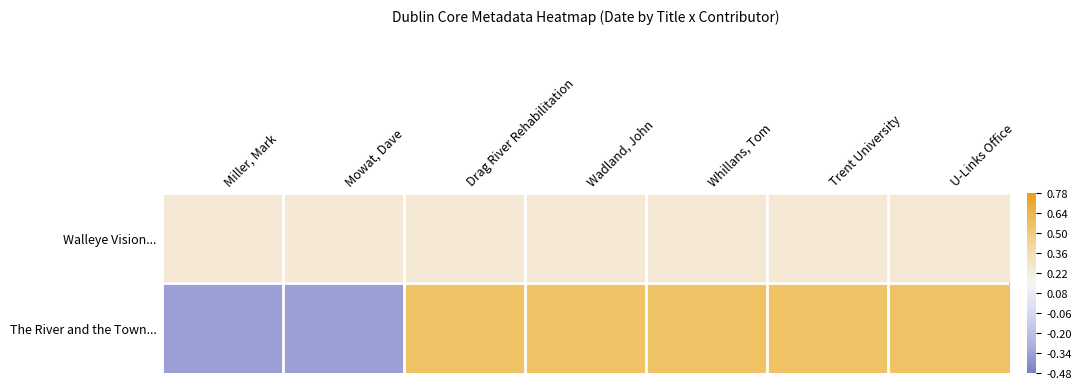

Which has a higher value, Trent University or U-Links Office?

Trent University